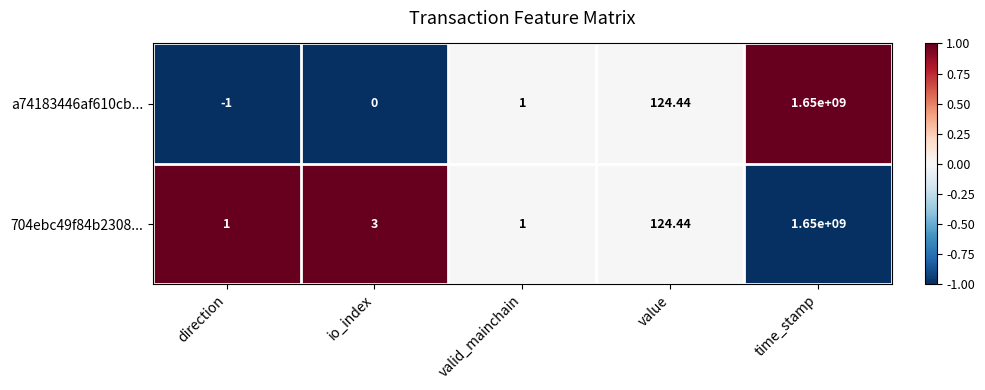

How many values in a74183446af610cb... are below zero?

1